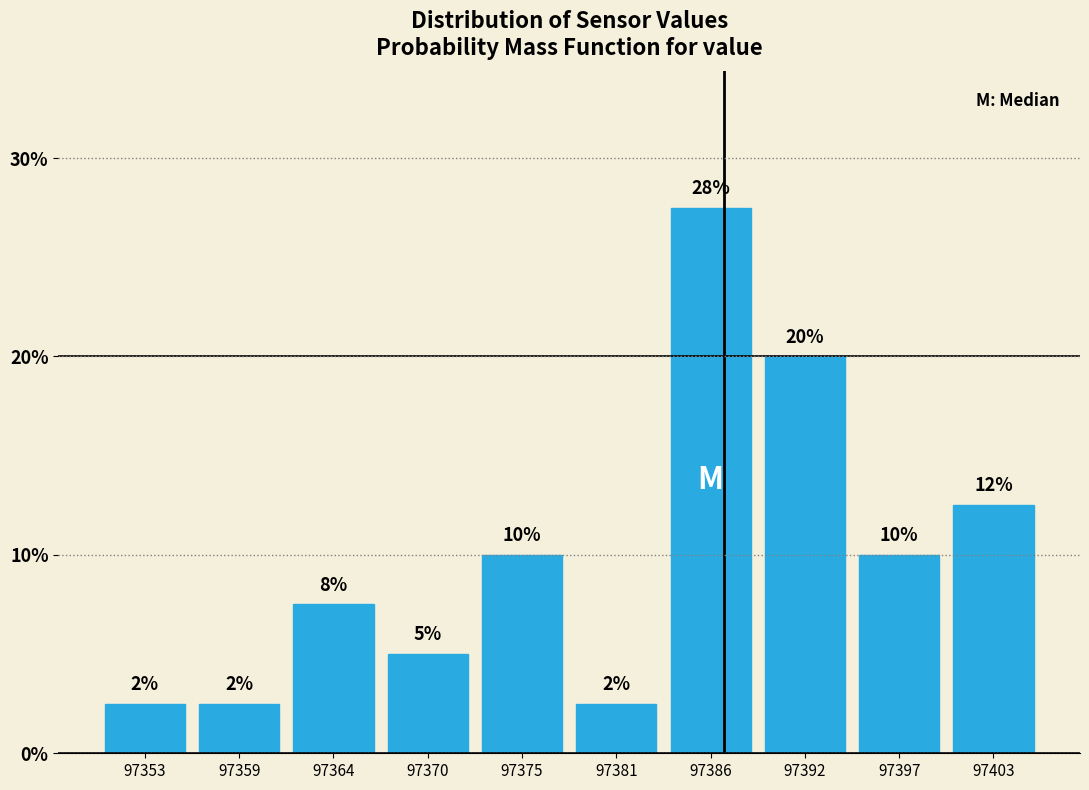

Are the bars horizontal?

No